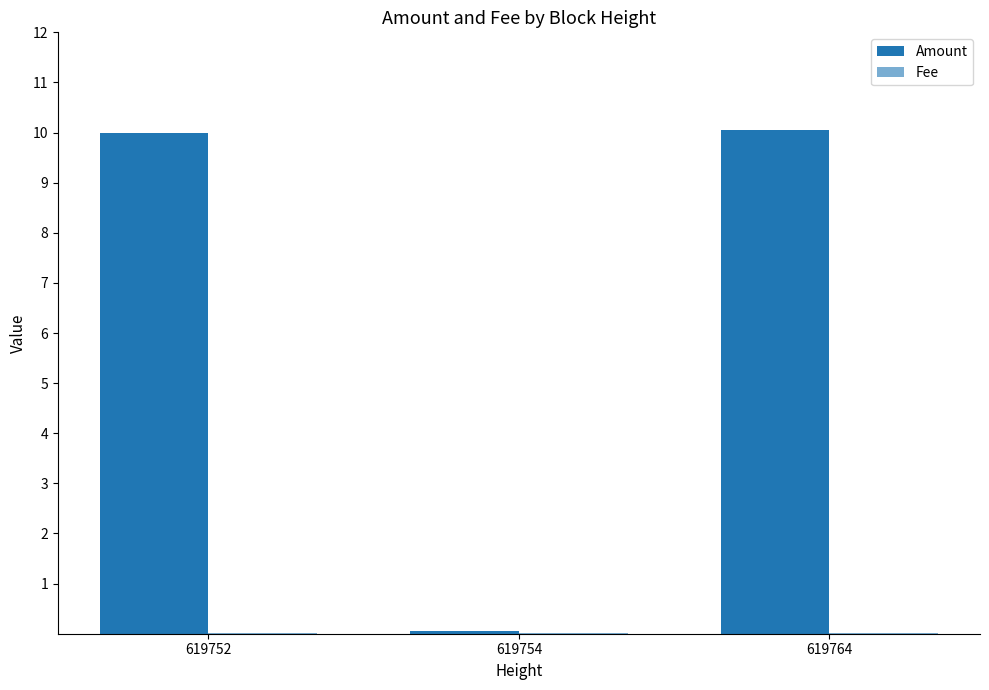

How many groups of bars are there?

3